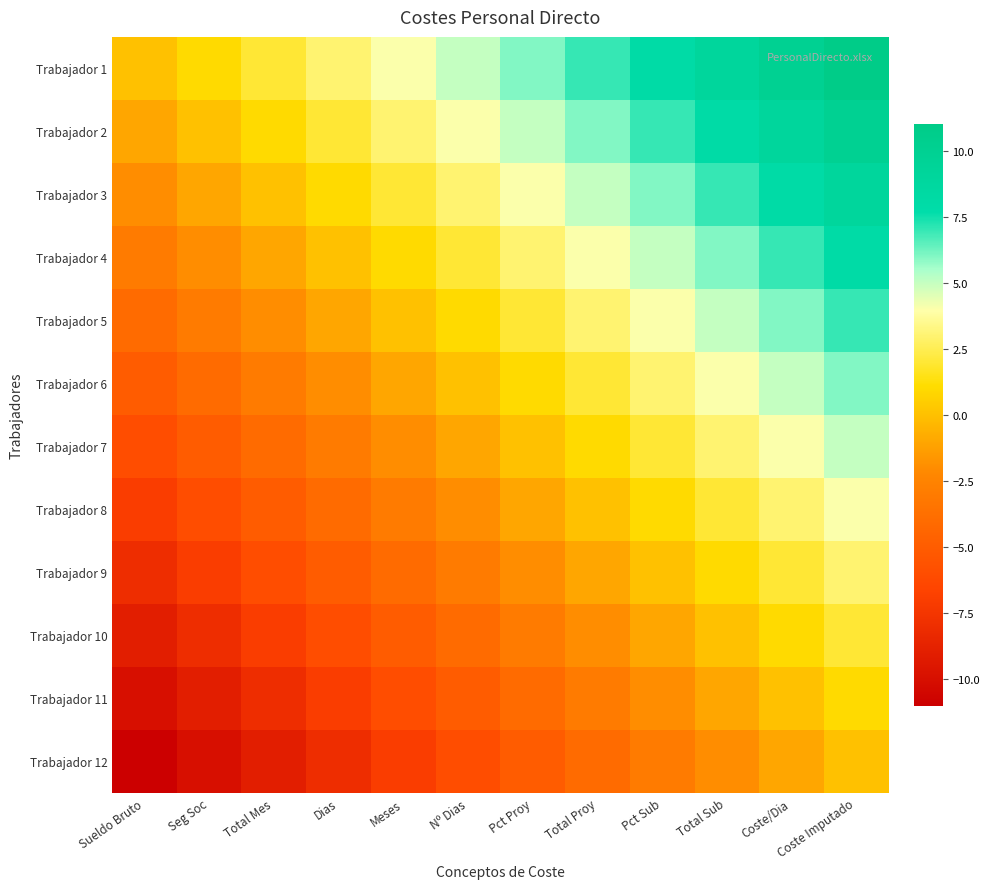

Reading left to right, transcribe all the data shown in this chart.

Trabajador 1: Sueldo Bruto=0	Seg Soc=1	Total Mes=2	Dias=3	Meses=4	Nº Dias=5	Pct Proy=6	Total Proy=7	Pct Sub=8	Total Sub=9	Coste/Dia=10	Coste Imputado=11
Trabajador 2: Sueldo Bruto=-1	Seg Soc=0	Total Mes=1	Dias=2	Meses=3	Nº Dias=4	Pct Proy=5	Total Proy=6	Pct Sub=7	Total Sub=8	Coste/Dia=9	Coste Imputado=10
Trabajador 3: Sueldo Bruto=-2	Seg Soc=-1	Total Mes=0	Dias=1	Meses=2	Nº Dias=3	Pct Proy=4	Total Proy=5	Pct Sub=6	Total Sub=7	Coste/Dia=8	Coste Imputado=9
Trabajador 4: Sueldo Bruto=-3	Seg Soc=-2	Total Mes=-1	Dias=0	Meses=1	Nº Dias=2	Pct Proy=3	Total Proy=4	Pct Sub=5	Total Sub=6	Coste/Dia=7	Coste Imputado=8
Trabajador 5: Sueldo Bruto=-4	Seg Soc=-3	Total Mes=-2	Dias=-1	Meses=0	Nº Dias=1	Pct Proy=2	Total Proy=3	Pct Sub=4	Total Sub=5	Coste/Dia=6	Coste Imputado=7
Trabajador 6: Sueldo Bruto=-5	Seg Soc=-4	Total Mes=-3	Dias=-2	Meses=-1	Nº Dias=0	Pct Proy=1	Total Proy=2	Pct Sub=3	Total Sub=4	Coste/Dia=5	Coste Imputado=6
Trabajador 7: Sueldo Bruto=-6	Seg Soc=-5	Total Mes=-4	Dias=-3	Meses=-2	Nº Dias=-1	Pct Proy=0	Total Proy=1	Pct Sub=2	Total Sub=3	Coste/Dia=4	Coste Imputado=5
Trabajador 8: Sueldo Bruto=-7	Seg Soc=-6	Total Mes=-5	Dias=-4	Meses=-3	Nº Dias=-2	Pct Proy=-1	Total Proy=0	Pct Sub=1	Total Sub=2	Coste/Dia=3	Coste Imputado=4
Trabajador 9: Sueldo Bruto=-8	Seg Soc=-7	Total Mes=-6	Dias=-5	Meses=-4	Nº Dias=-3	Pct Proy=-2	Total Proy=-1	Pct Sub=0	Total Sub=1	Coste/Dia=2	Coste Imputado=3
Trabajador 10: Sueldo Bruto=-9	Seg Soc=-8	Total Mes=-7	Dias=-6	Meses=-5	Nº Dias=-4	Pct Proy=-3	Total Proy=-2	Pct Sub=-1	Total Sub=0	Coste/Dia=1	Coste Imputado=2
Trabajador 11: Sueldo Bruto=-10	Seg Soc=-9	Total Mes=-8	Dias=-7	Meses=-6	Nº Dias=-5	Pct Proy=-4	Total Proy=-3	Pct Sub=-2	Total Sub=-1	Coste/Dia=0	Coste Imputado=1
Trabajador 12: Sueldo Bruto=-11	Seg Soc=-10	Total Mes=-9	Dias=-8	Meses=-7	Nº Dias=-6	Pct Proy=-5	Total Proy=-4	Pct Sub=-3	Total Sub=-2	Coste/Dia=-1	Coste Imputado=0